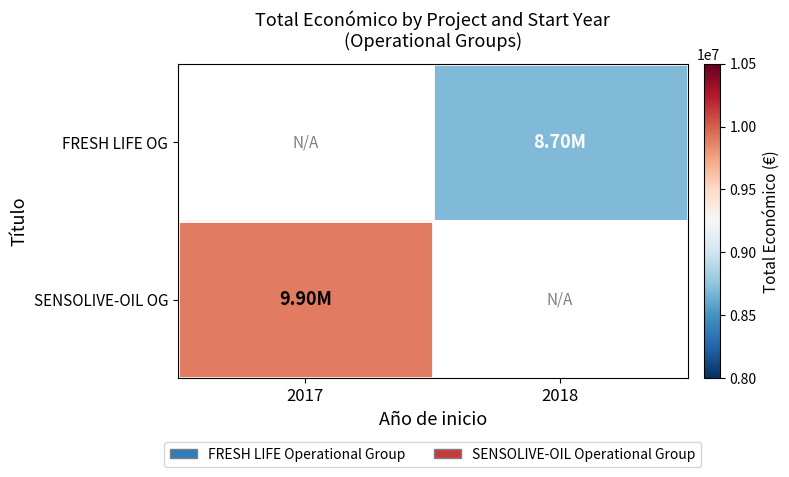

Is the value of SENSOLIVE-OIL OG at 2017 greater than the value of FRESH LIFE OG at 2018?

Yes